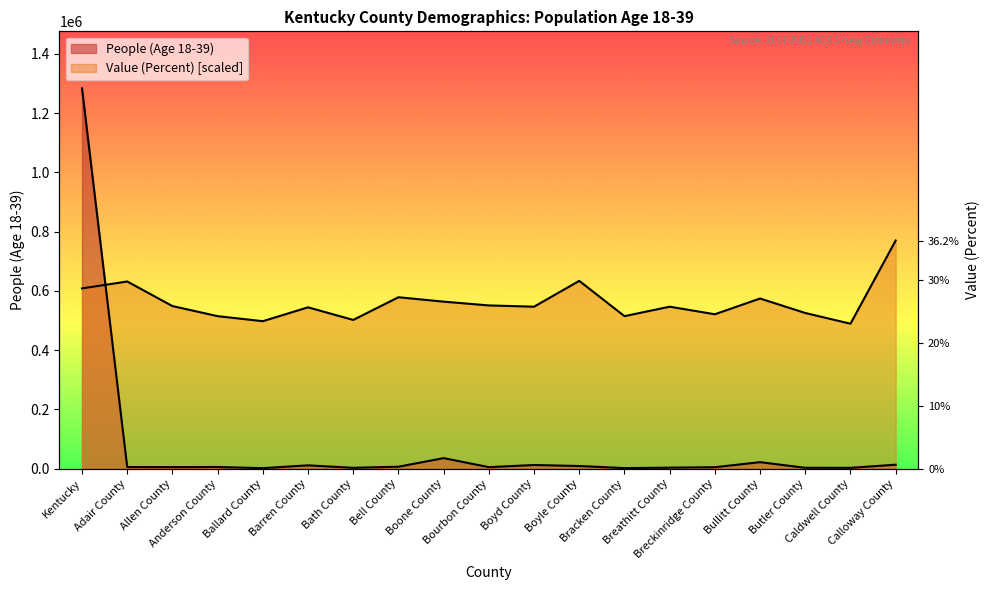

How many intersections are there between People (Age 18-39) and Value (Percent)?

1